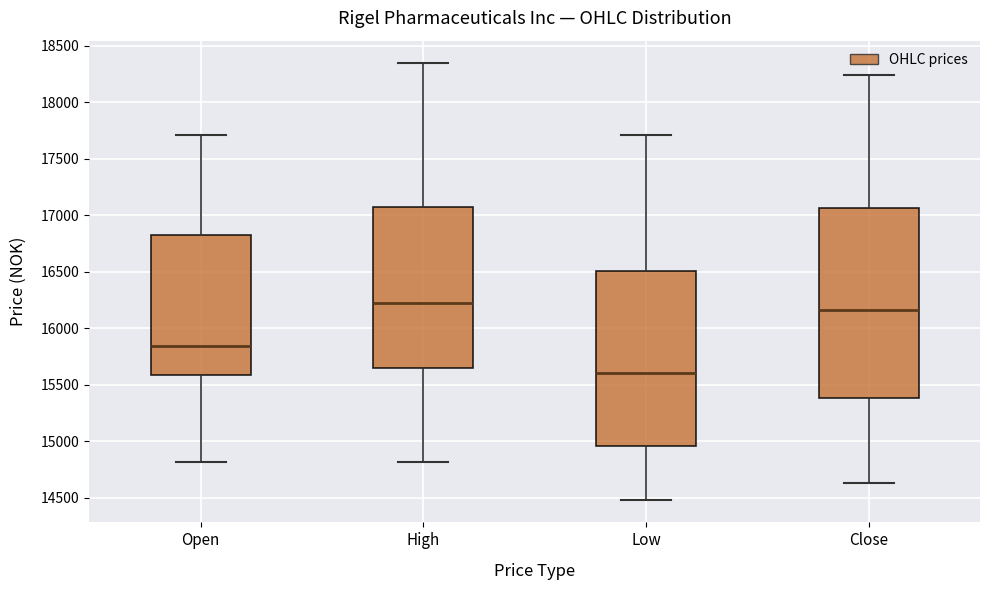

Reading left to right, read every box against the y-axis: the position of its median line, the range the box covers, and the ends of its whiskers. The values are not printed on the chart, so give them approximately, as read against the axis.

Open: median 15850, box 15600 to 16850, whiskers 14800 to 17700
High: median 16200, box 15650 to 17100, whiskers 14800 to 18350
Low: median 15600, box 14950 to 16500, whiskers 14500 to 17700
Close: median 16150, box 15400 to 17050, whiskers 14650 to 18250